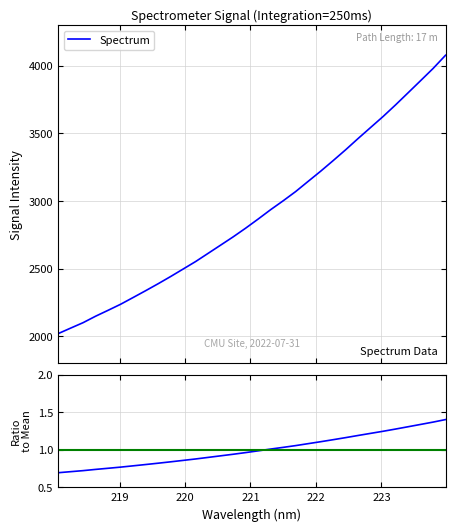

What is the maximum value for Spectrum?

4078.6